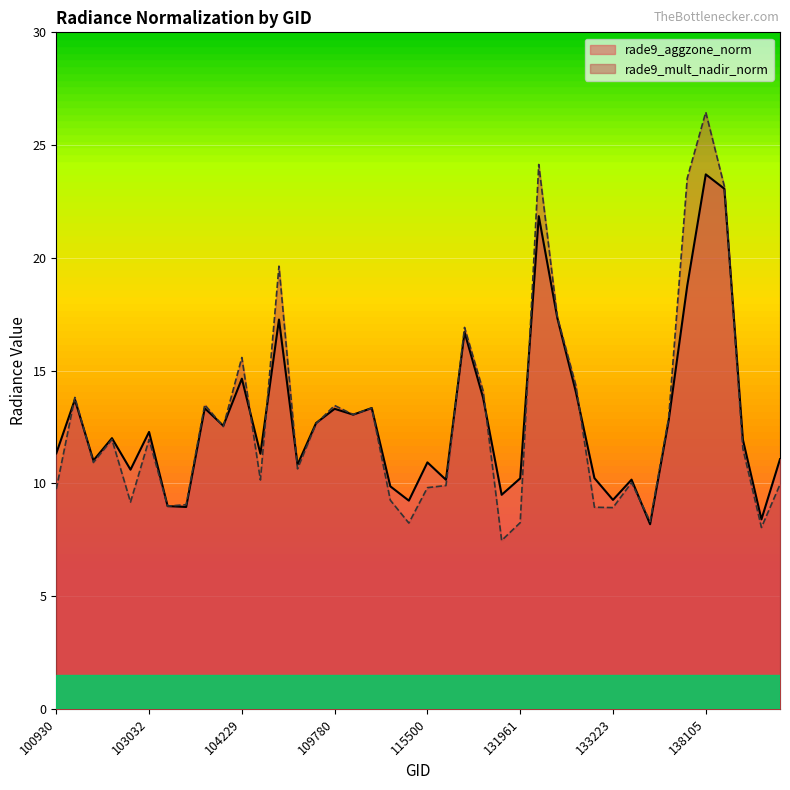

The value of rade9_aggzone_norm at 104112 is 12.6. True or false?

True